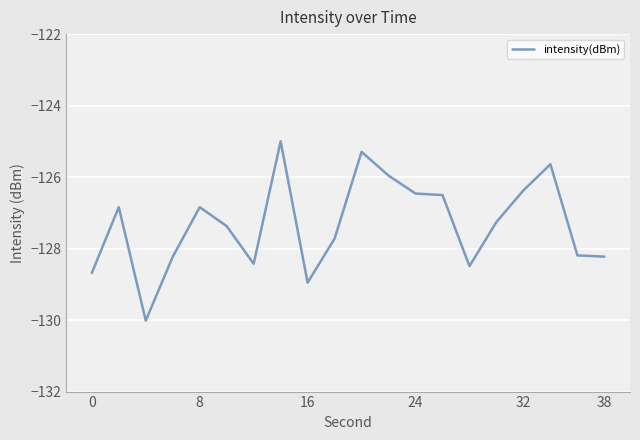

What is the difference between the maximum and minimum values?

5.0